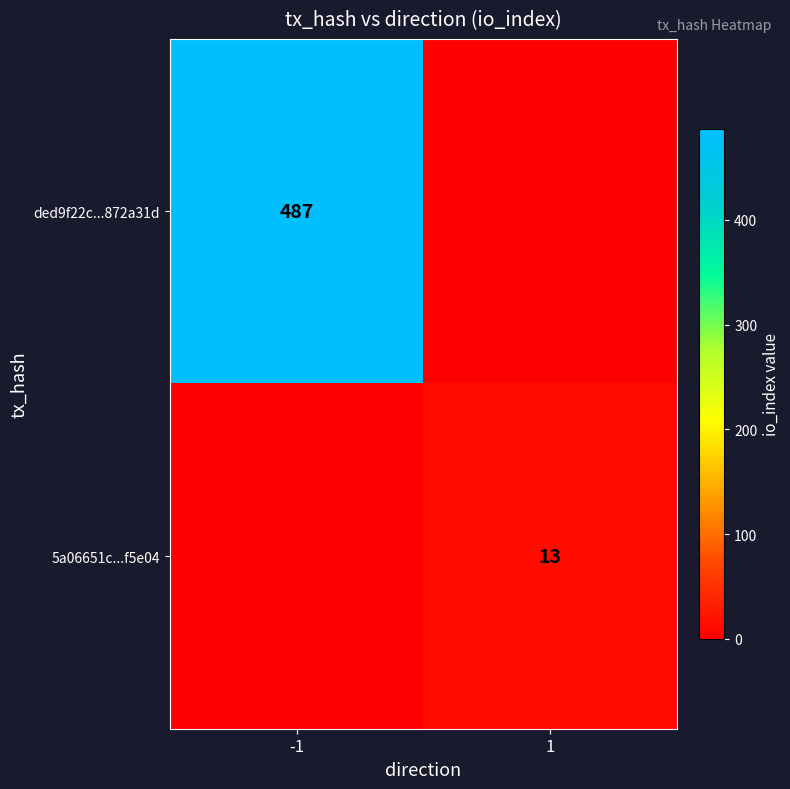

Which category has the highest value across all series?

-1